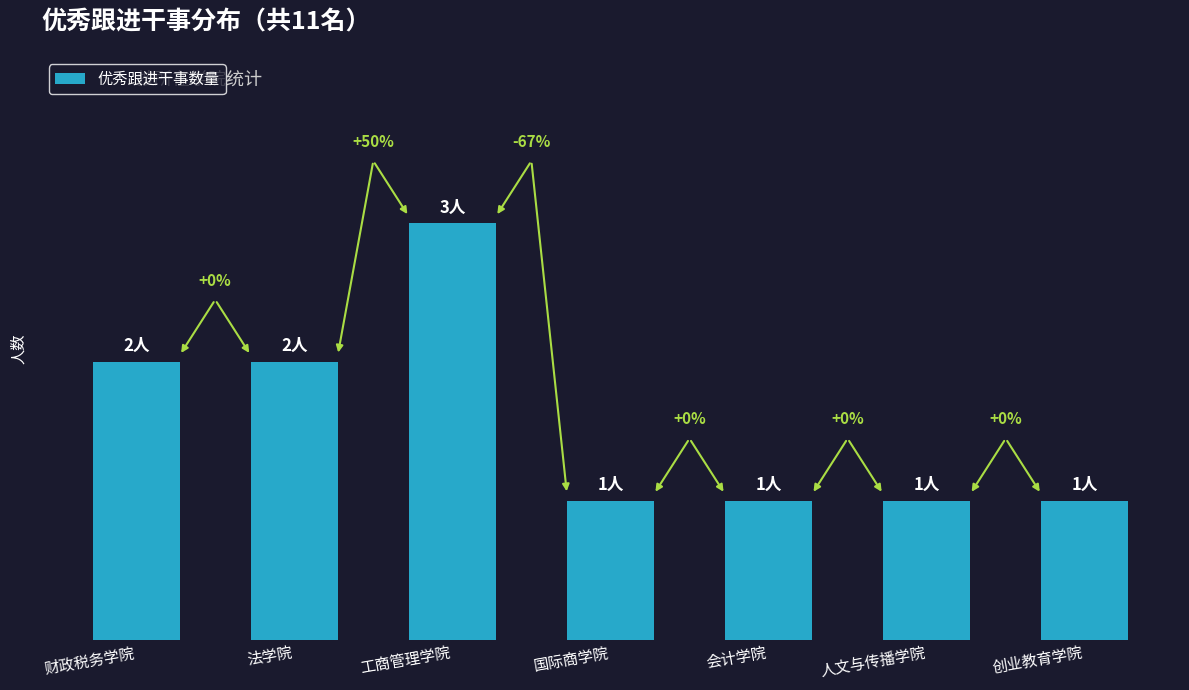

Reading left to right, list all the values displayed in this chart.

财政税务学院=2	法学院=2	工商管理学院=3	国际商学院=1	会计学院=1	人文与传播学院=1	创业教育学院=1